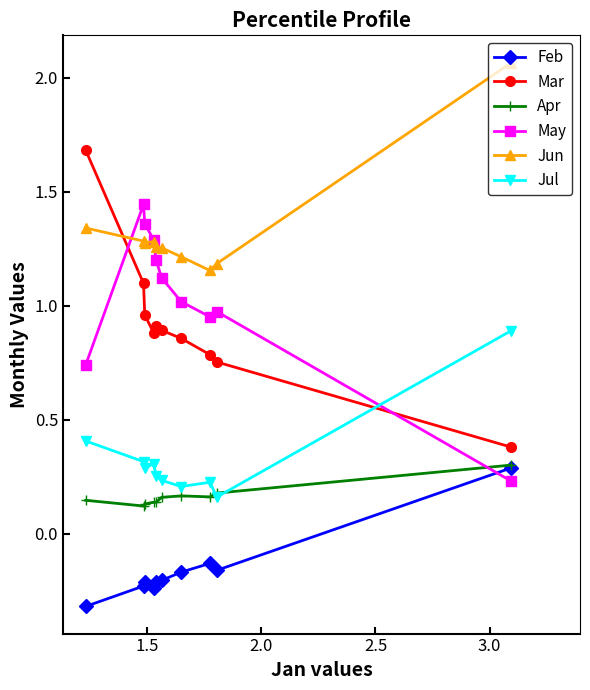

How many series are shown in this chart?

6